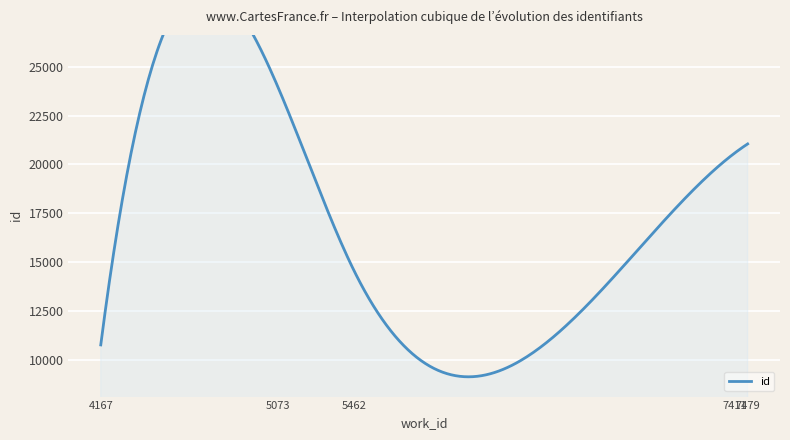

Approximately how many times larger is the value at 5073 compared to 5462?

1.6